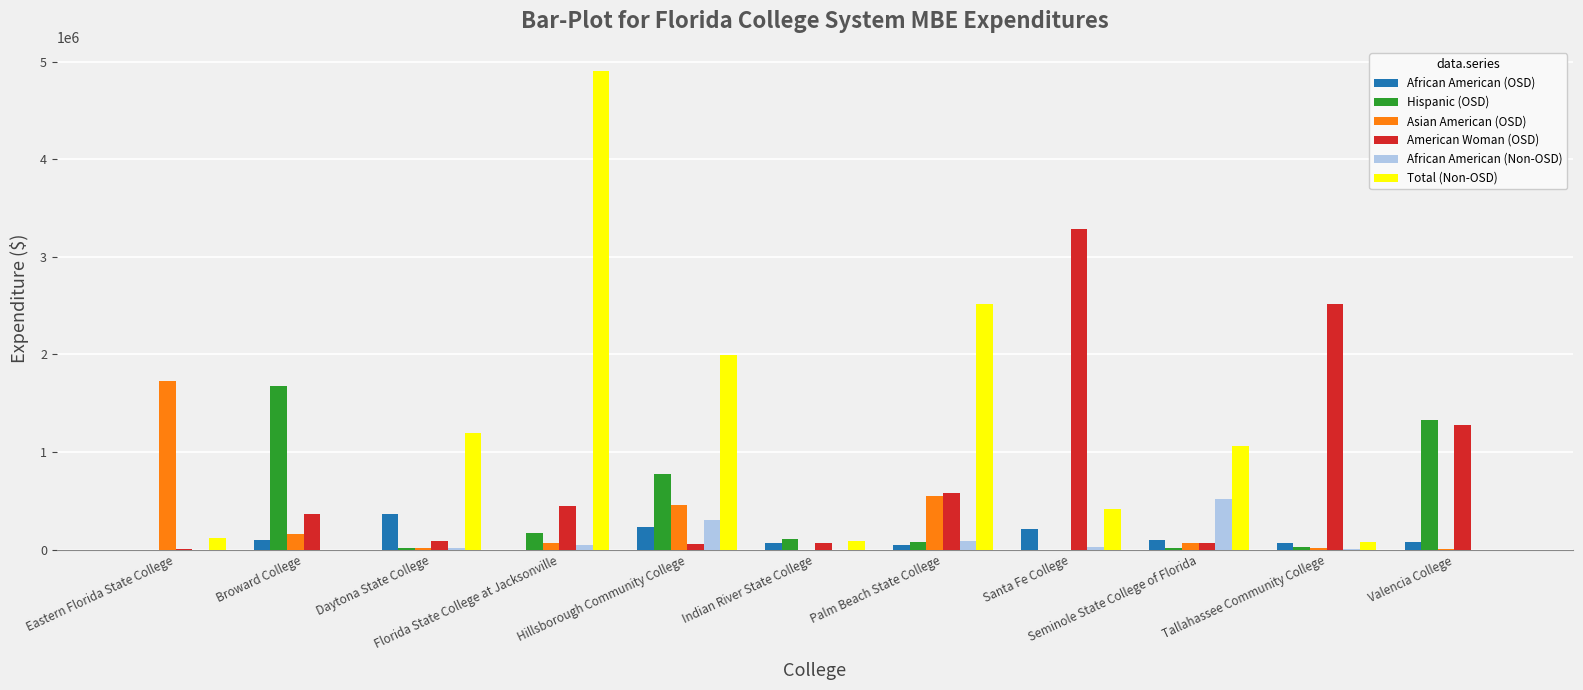

What is the sum of all African American (OSD) values?

1264912.3